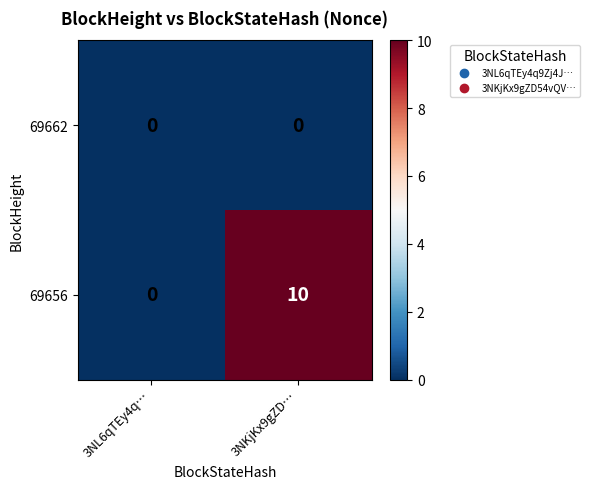

Reading left to right, extract all data points from this chart.

69662: 0	0
69656: 0	10